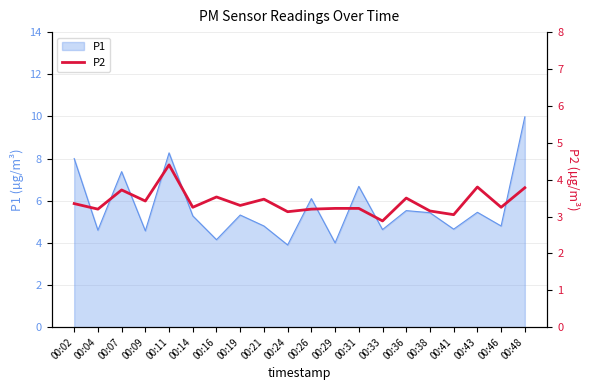

At which label does P1 reach its peak?

00:48